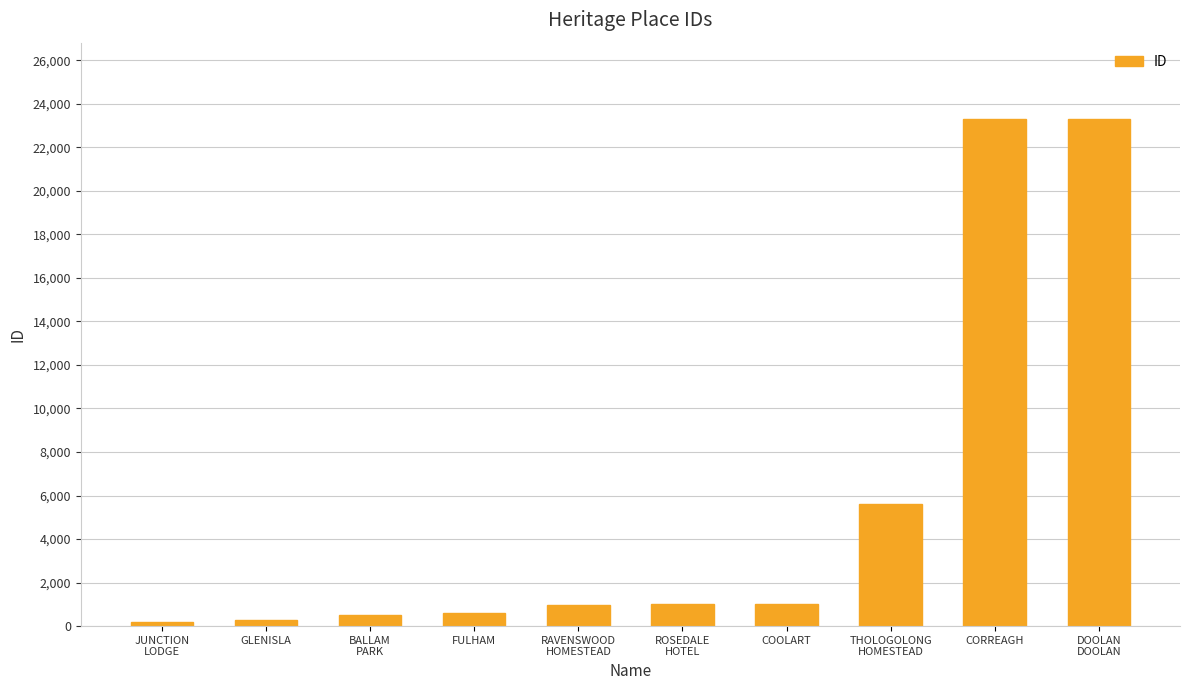

What is the change in value from JUNCTION
LODGE to FULHAM?

+404